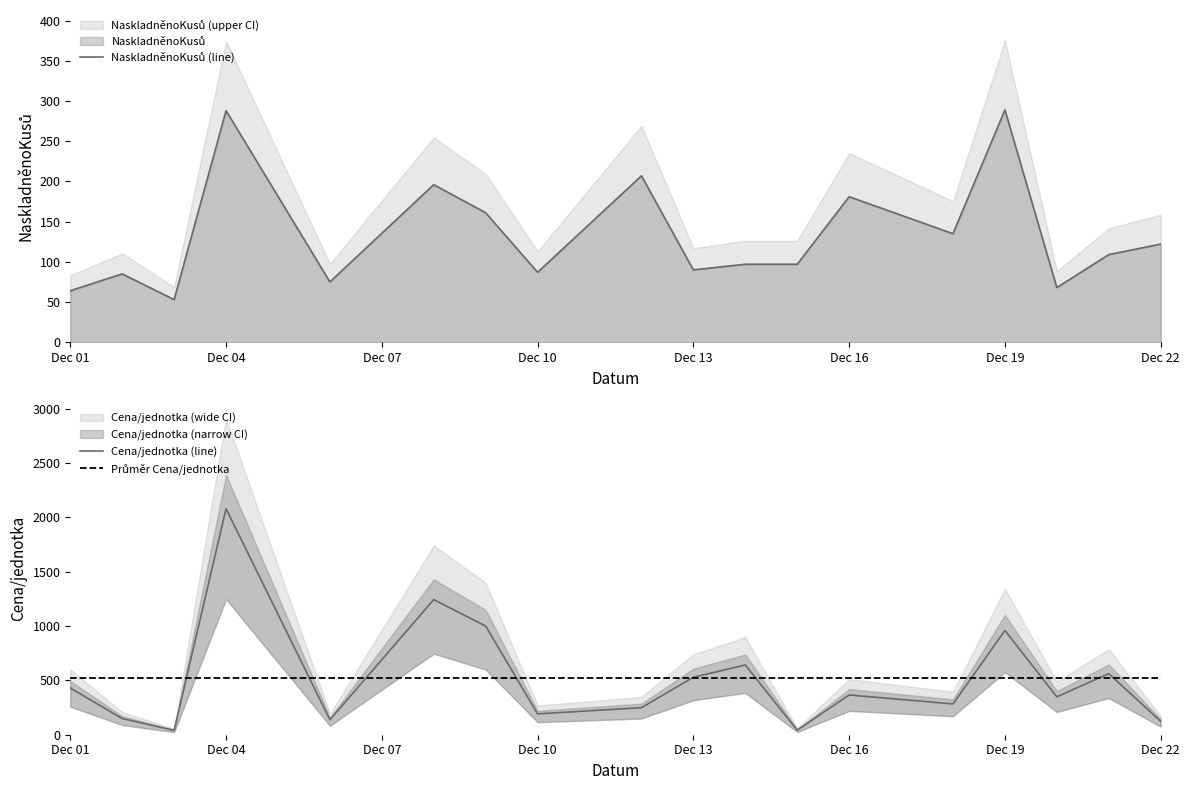

The value of Cena/jednotka (line) at Dec 13 is 122.5. True or false?

False